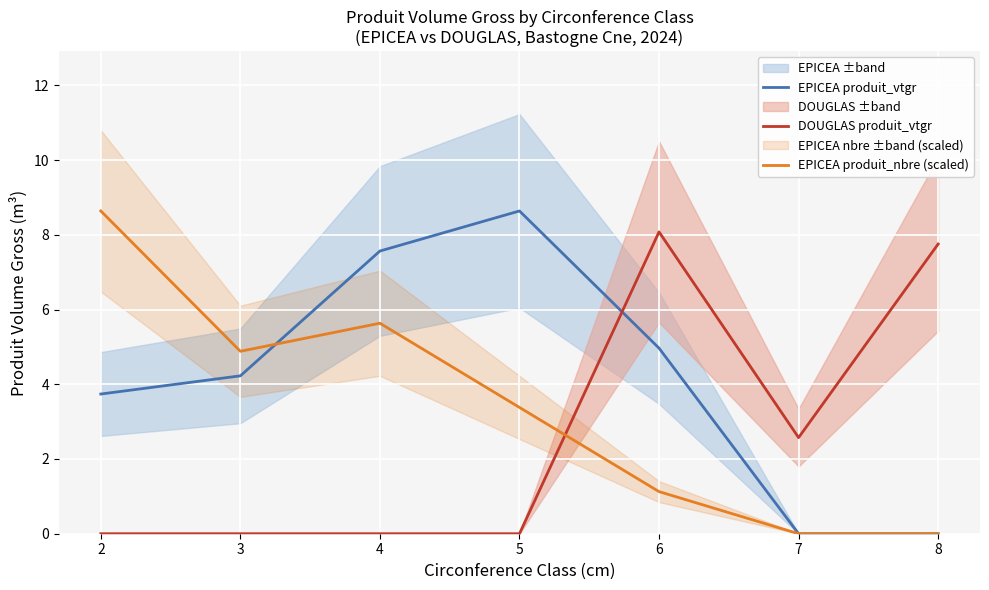

Which series ends up on top after the final intersection of EPICEA produit_nbre (scaled) and DOUGLAS produit_vtgr?

DOUGLAS produit_vtgr